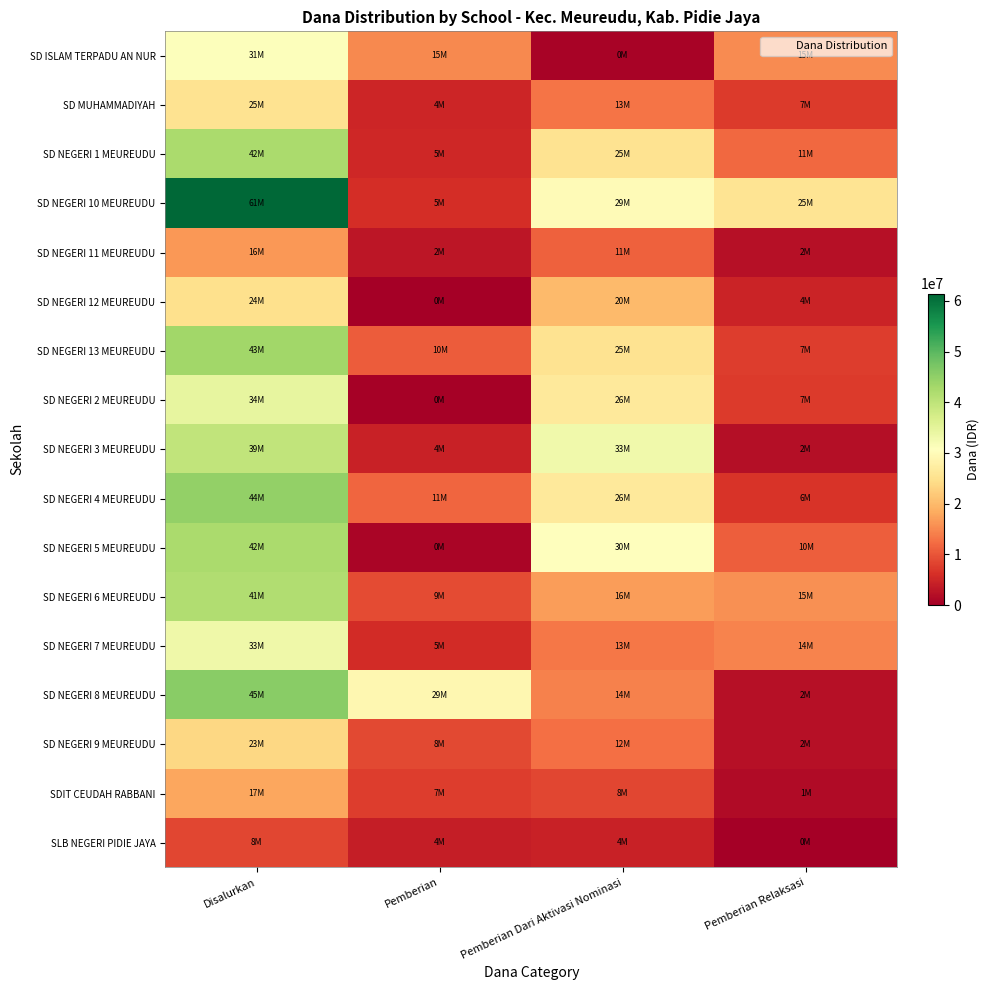

Which series has the largest total across all categories?

SD NEGERI 10 MEUREUDU